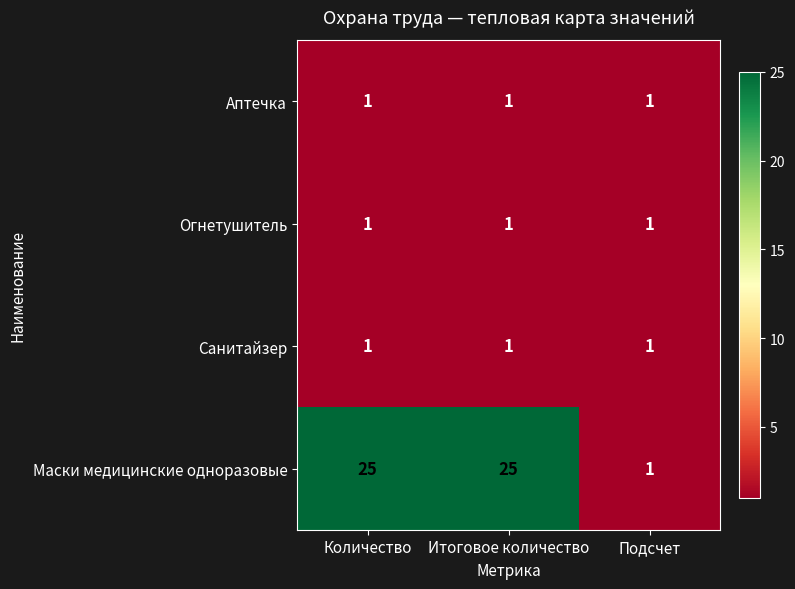

Which series has the largest range (max minus min)?

Маски медицинские одноразовые